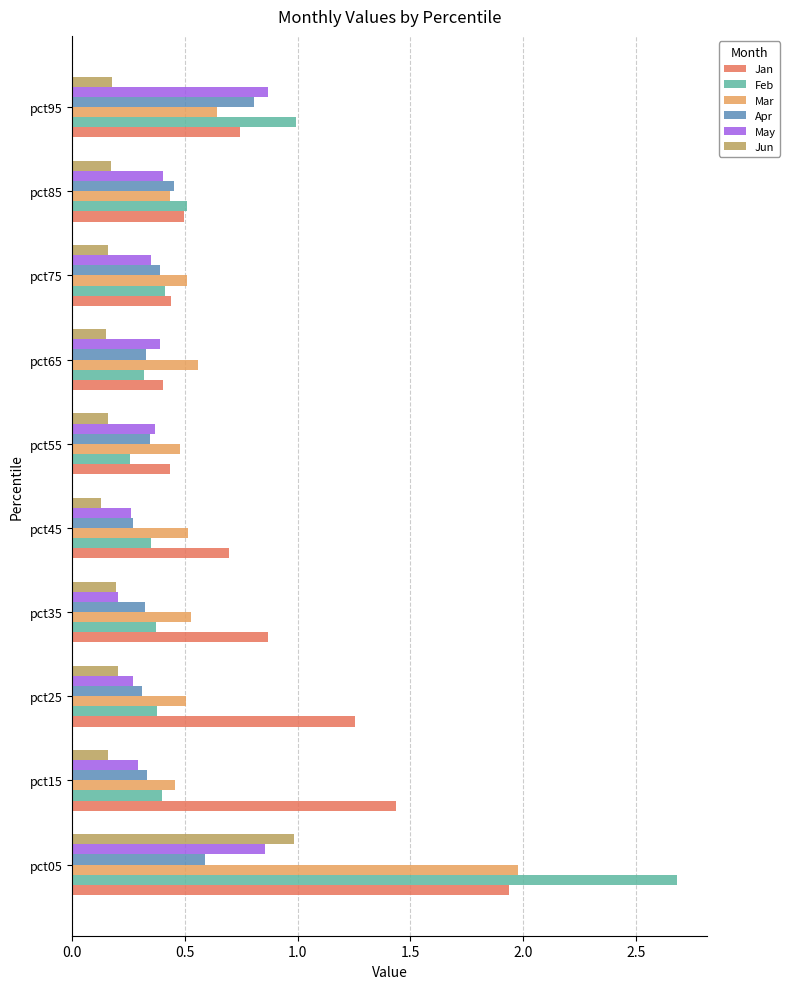

Which series has the largest range (max minus min)?

Feb